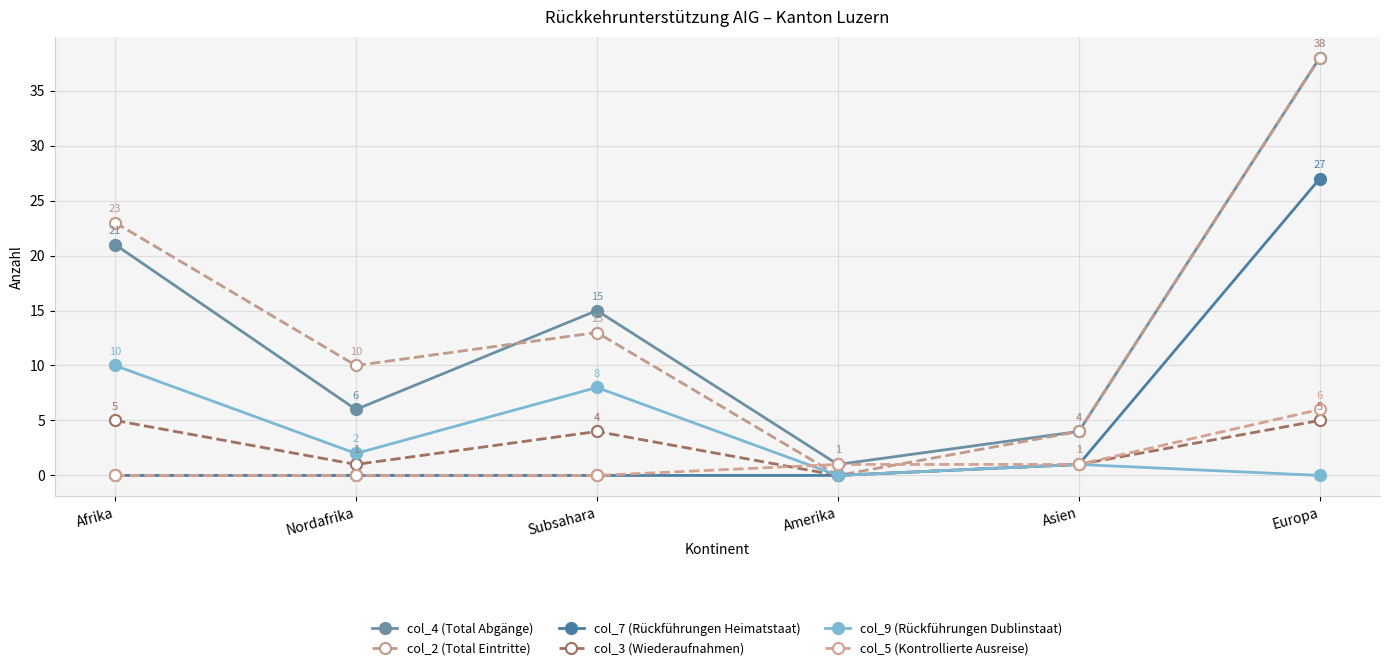

Rank the categories by col_3 (Wiederaufnahmen) value from highest to lowest.

Afrika, Europa, Subsahara, Nordafrika, Asien, Amerika